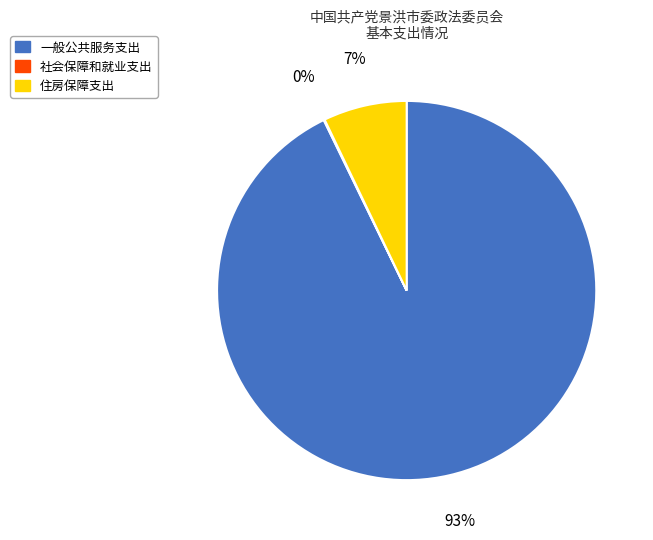

What is the largest slice in the pie chart?

一般公共服务支出